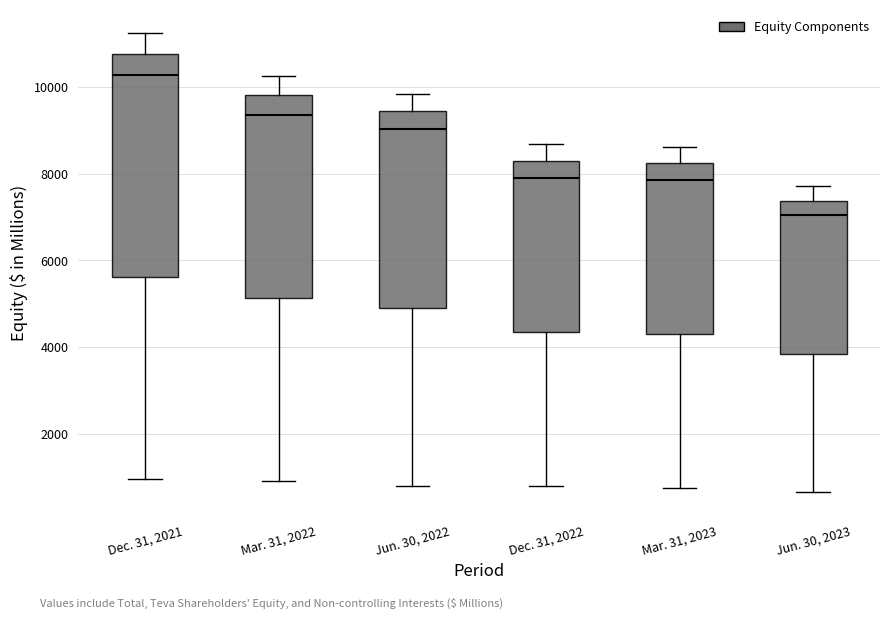

Which box's median line is the lowest?

Jun. 30, 2023